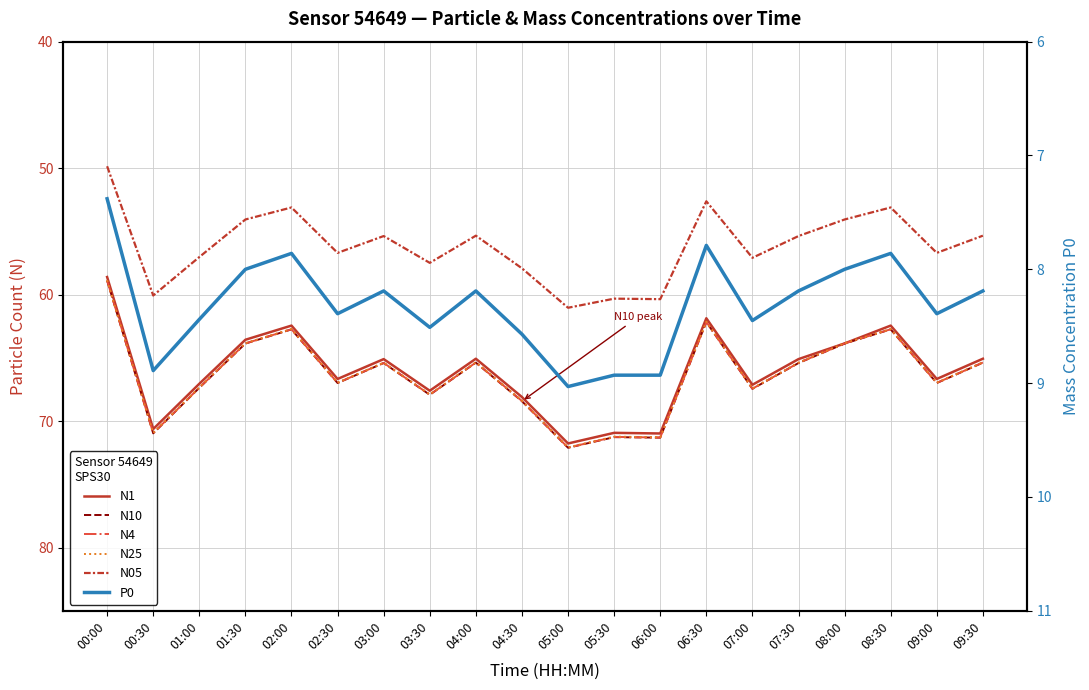

How many data points in N4 are less than 66?

10